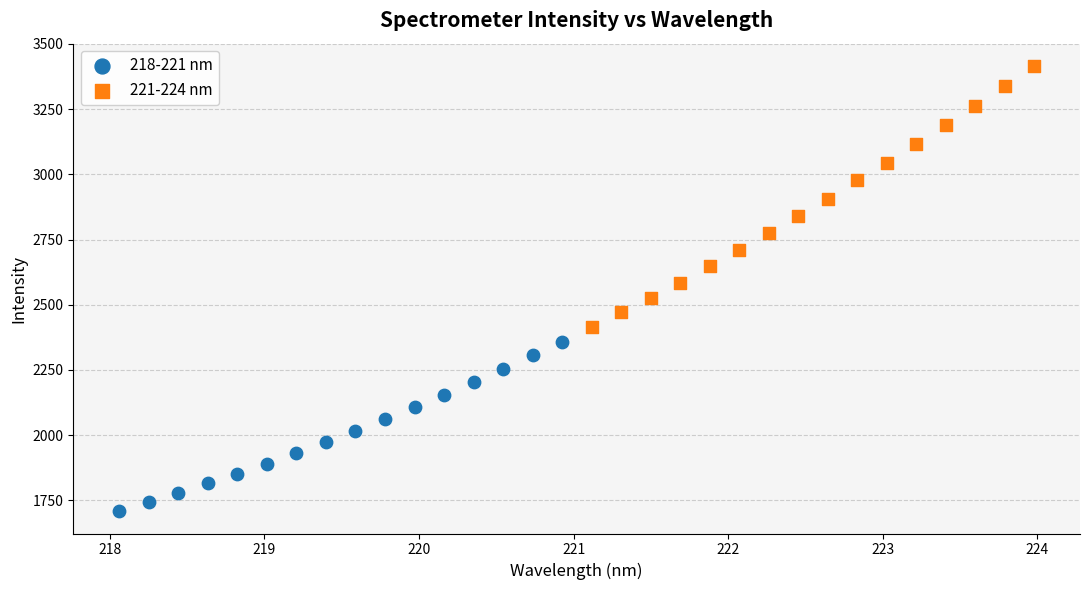

Which series reaches the minimum Y coordinate?

218-221 nm